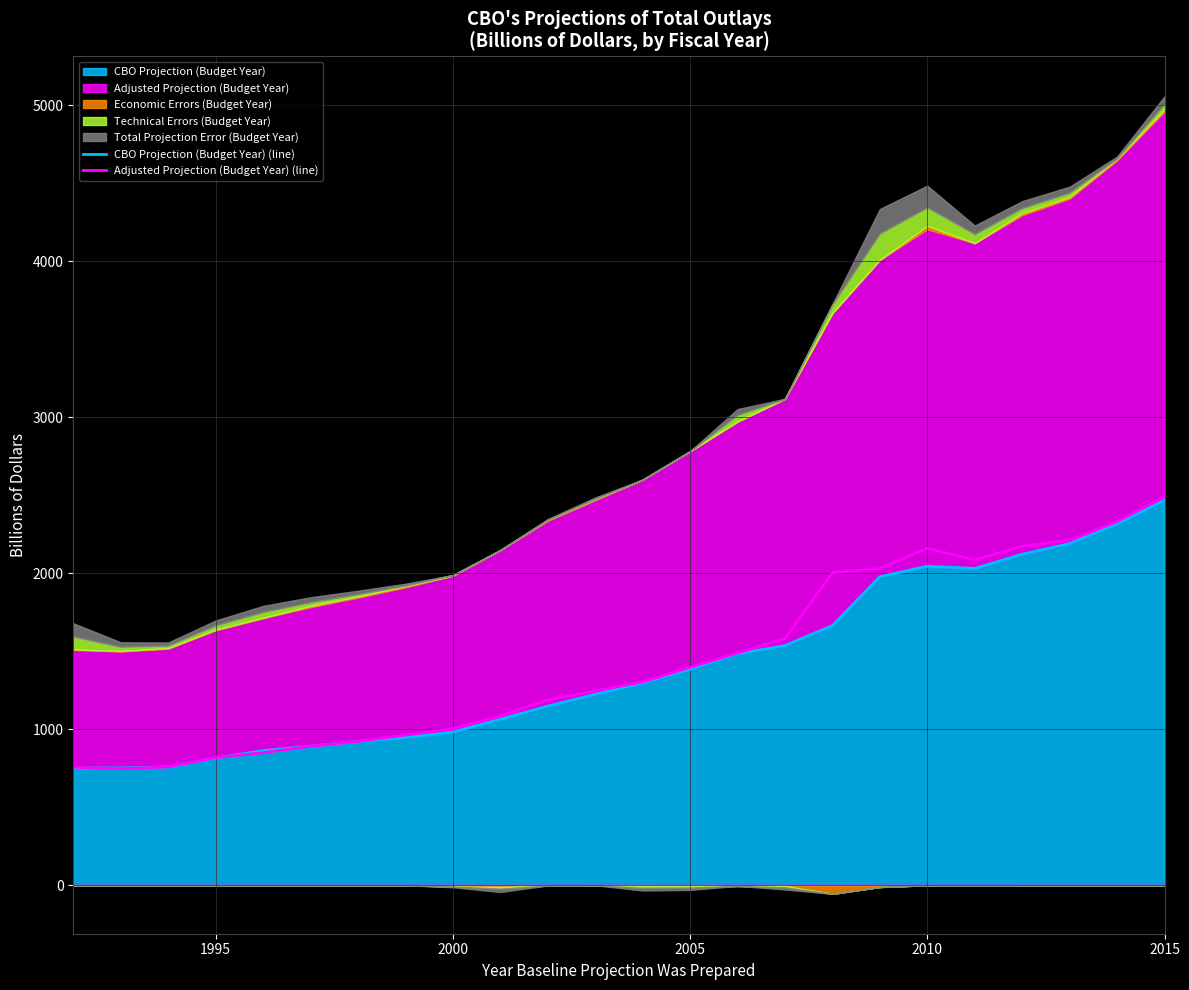

The value of CBO Projection (Budget Year) (line) at 17 is 1137.4. True or false?

False